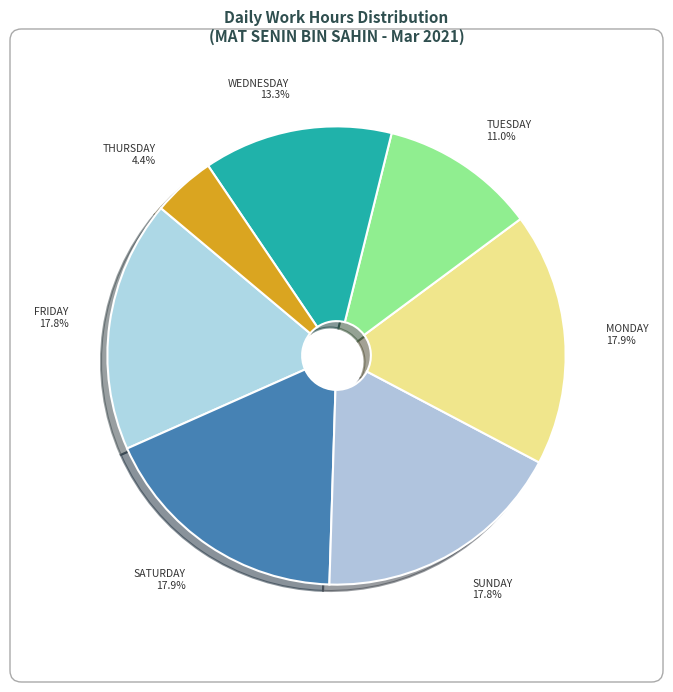

Approximately how many times larger is the value at FRIDAY 17.8% compared to TUESDAY 11.0%?

1.6